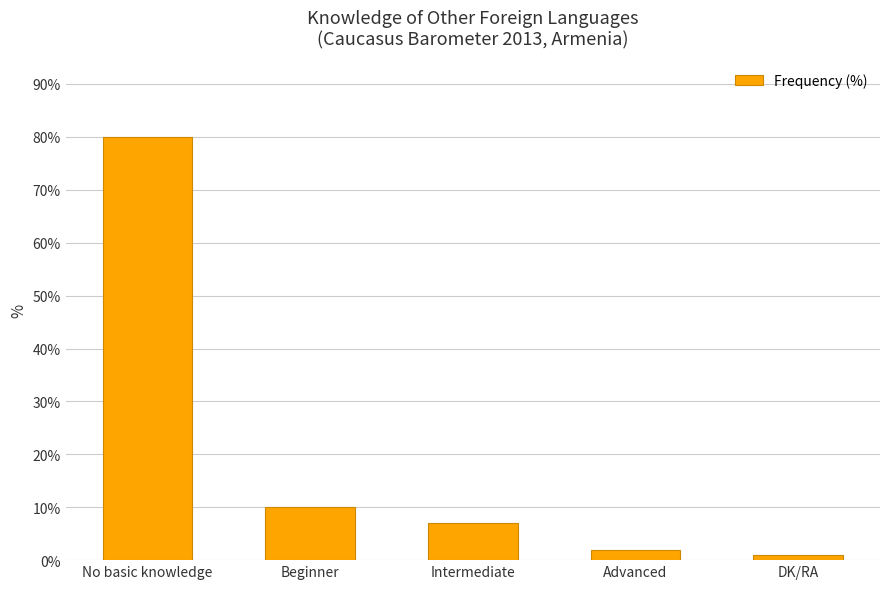

What is the sum of all values?

100